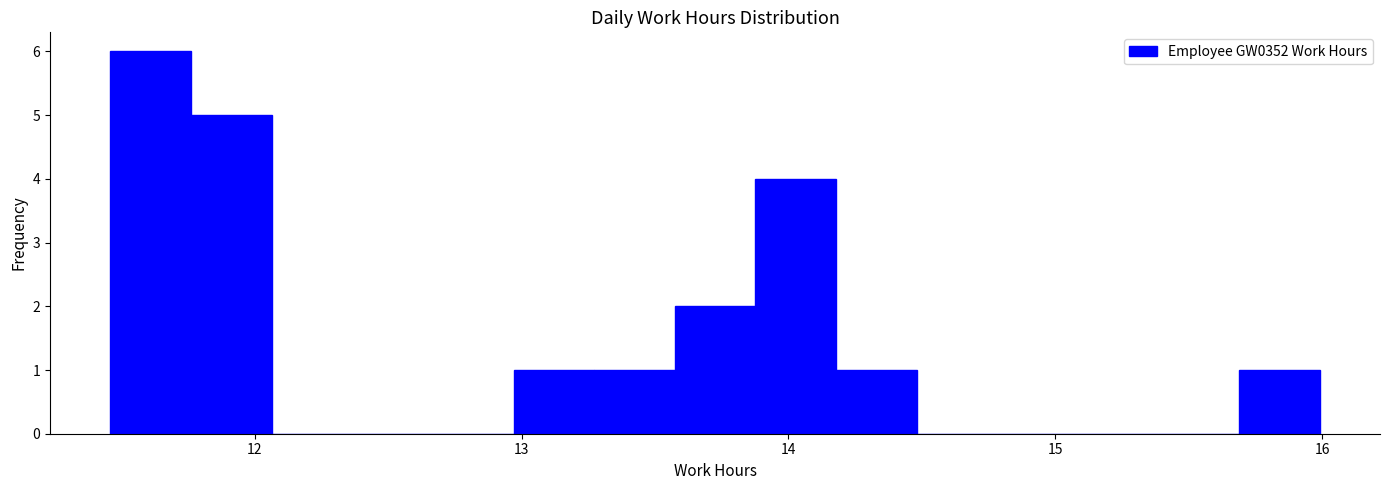

Read against the x-axis, roughly where is the centre of the tallest bar?

11.6